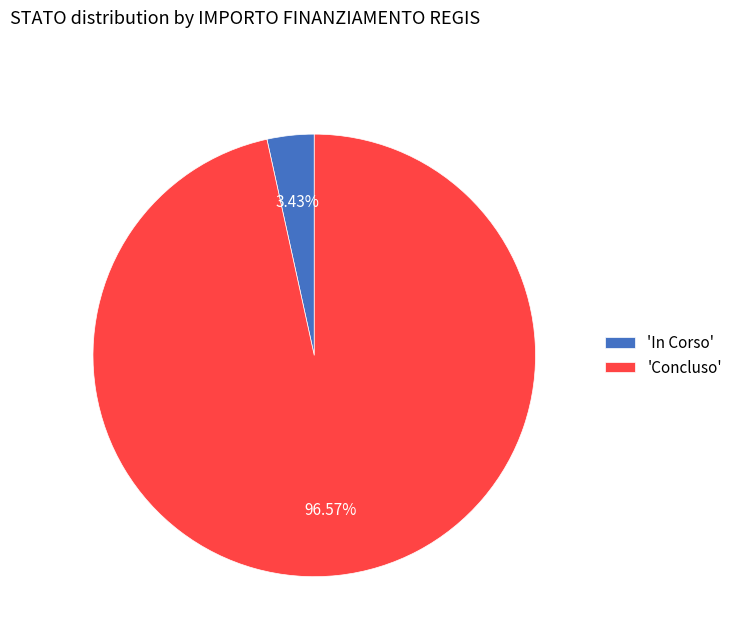

Rank the categories by value from lowest to highest.

'In Corso', 'Concluso'